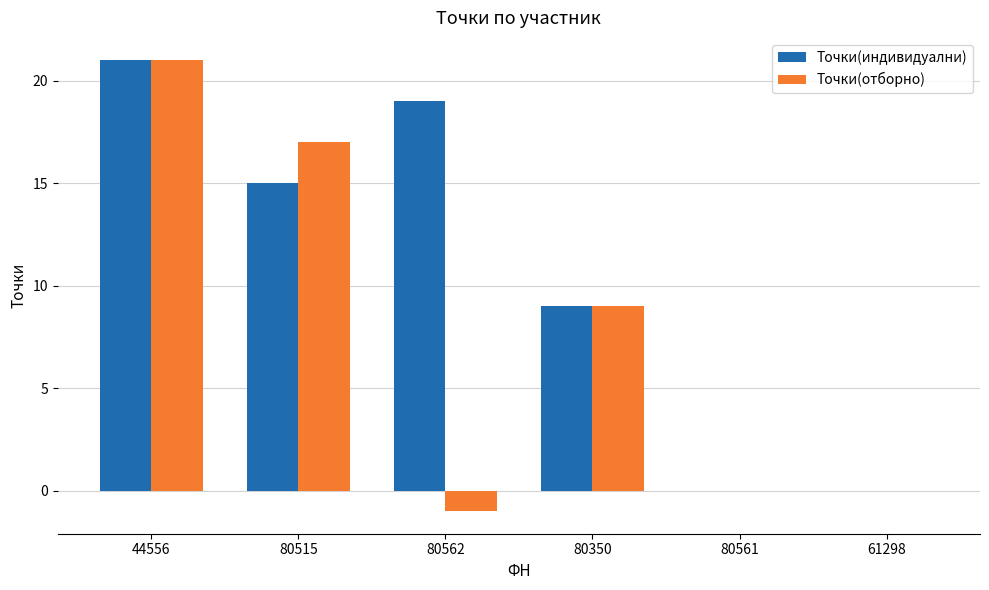

What is the sum of all Точки(индивидуални) values?

64